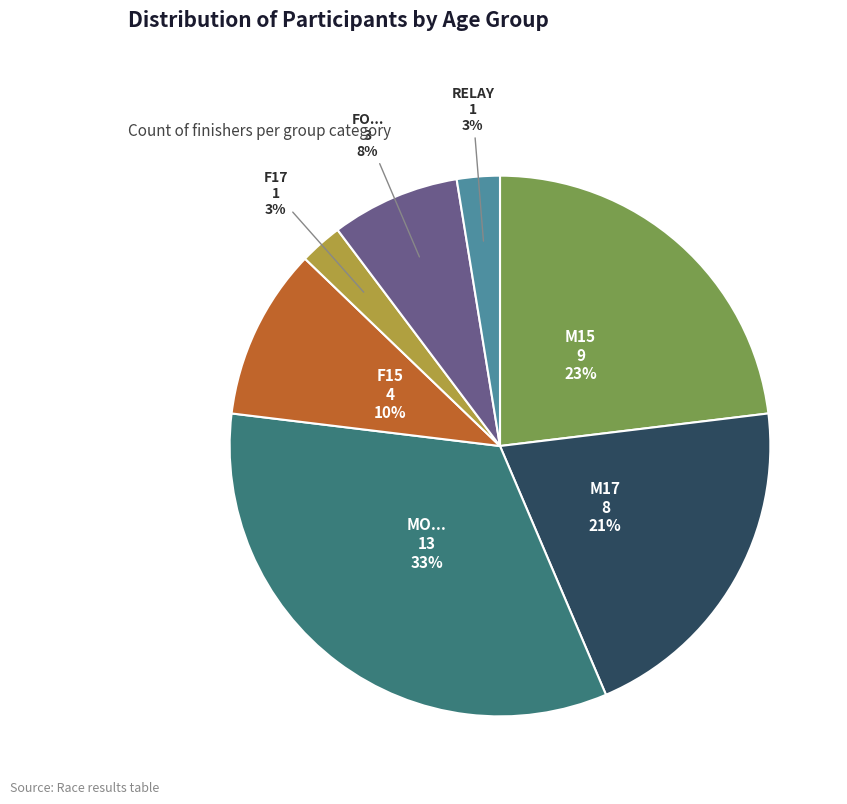

Is there any slice that represents more than half of the pie?

No